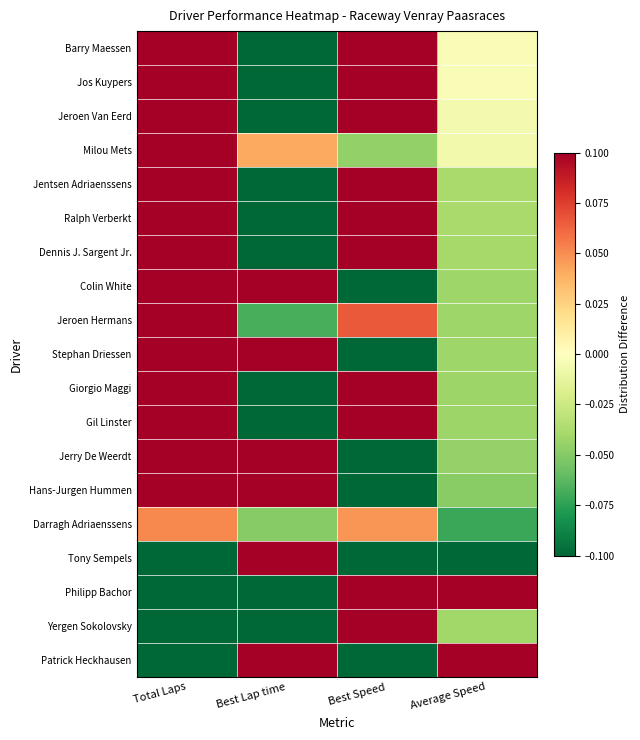

Reading right to left, extract all data points from this chart.

Barry Maessen: Average Speed=-0.0	Best Speed=0.3	Best Lap time=-0.3	Total Laps=0.2
Jos Kuypers: Average Speed=-0.0	Best Speed=0.2	Best Lap time=-0.2	Total Laps=0.2
Jeroen Van Eerd: Average Speed=-0.0	Best Speed=0.1	Best Lap time=-0.1	Total Laps=0.2
Milou Mets: Average Speed=-0.0	Best Speed=-0.0	Best Lap time=0.0	Total Laps=0.2
Jentsen Adriaenssens: Average Speed=-0.0	Best Speed=0.2	Best Lap time=-0.2	Total Laps=0.1
Ralph Verberkt: Average Speed=-0.0	Best Speed=0.3	Best Lap time=-0.3	Total Laps=0.1
Dennis J. Sargent Jr.: Average Speed=-0.0	Best Speed=0.1	Best Lap time=-0.1	Total Laps=0.1
Colin White: Average Speed=-0.0	Best Speed=-0.2	Best Lap time=0.2	Total Laps=0.1
Jeroen Hermans: Average Speed=-0.0	Best Speed=0.1	Best Lap time=-0.1	Total Laps=0.1
Stephan Driessen: Average Speed=-0.0	Best Speed=-0.2	Best Lap time=0.2	Total Laps=0.1
Giorgio Maggi: Average Speed=-0.0	Best Speed=0.1	Best Lap time=-0.1	Total Laps=0.1
Gil Linster: Average Speed=-0.0	Best Speed=0.1	Best Lap time=-0.1	Total Laps=0.1
Jerry De Weerdt: Average Speed=-0.0	Best Speed=-0.1	Best Lap time=0.1	Total Laps=0.1
Hans-Jurgen Hummen: Average Speed=-0.0	Best Speed=-0.5	Best Lap time=0.5	Total Laps=0.1
Darragh Adriaenssens: Average Speed=-0.1	Best Speed=0.0	Best Lap time=-0.0	Total Laps=0.1
Tony Sempels: Average Speed=-0.3	Best Speed=-0.7	Best Lap time=0.7	Total Laps=-0.1
Philipp Bachor: Average Speed=0.2	Best Speed=0.3	Best Lap time=-0.3	Total Laps=-0.2
Yergen Sokolovsky: Average Speed=-0.0	Best Speed=0.2	Best Lap time=-0.2	Total Laps=-0.6
Patrick Heckhausen: Average Speed=0.7	Best Speed=-0.3	Best Lap time=0.2	Total Laps=-0.8